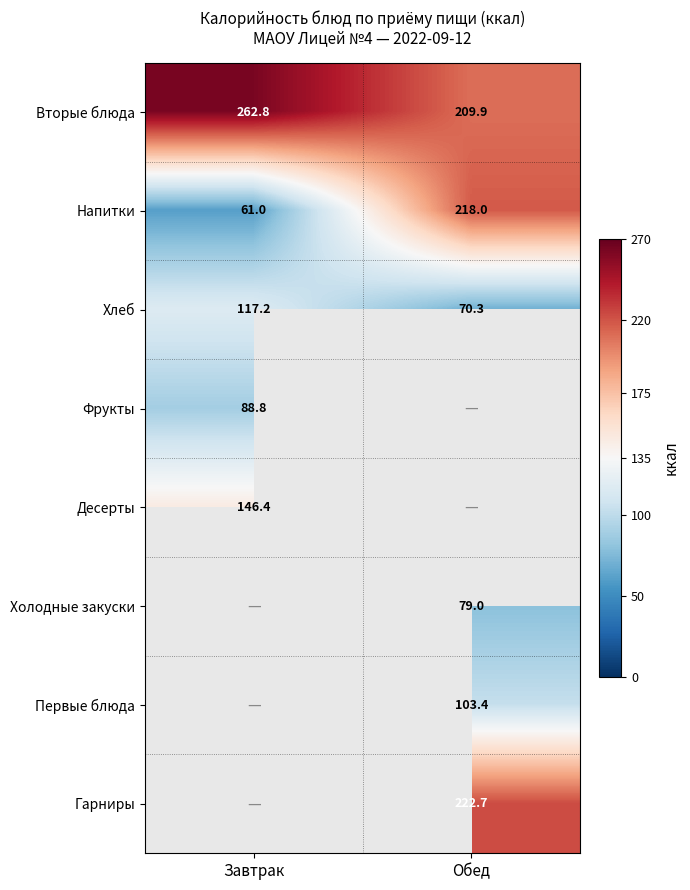

Where is Вторые блюда nearest to the value 236?

Обед